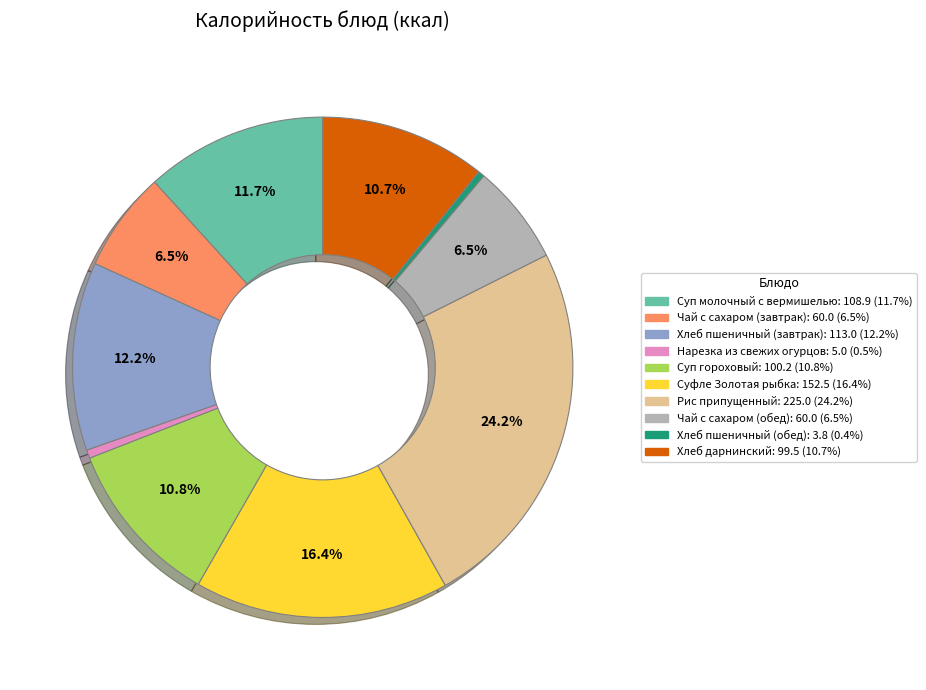

What is the ratio of the value at Суп молочный с вермишелью to the value at Суп гороховый?

1.1